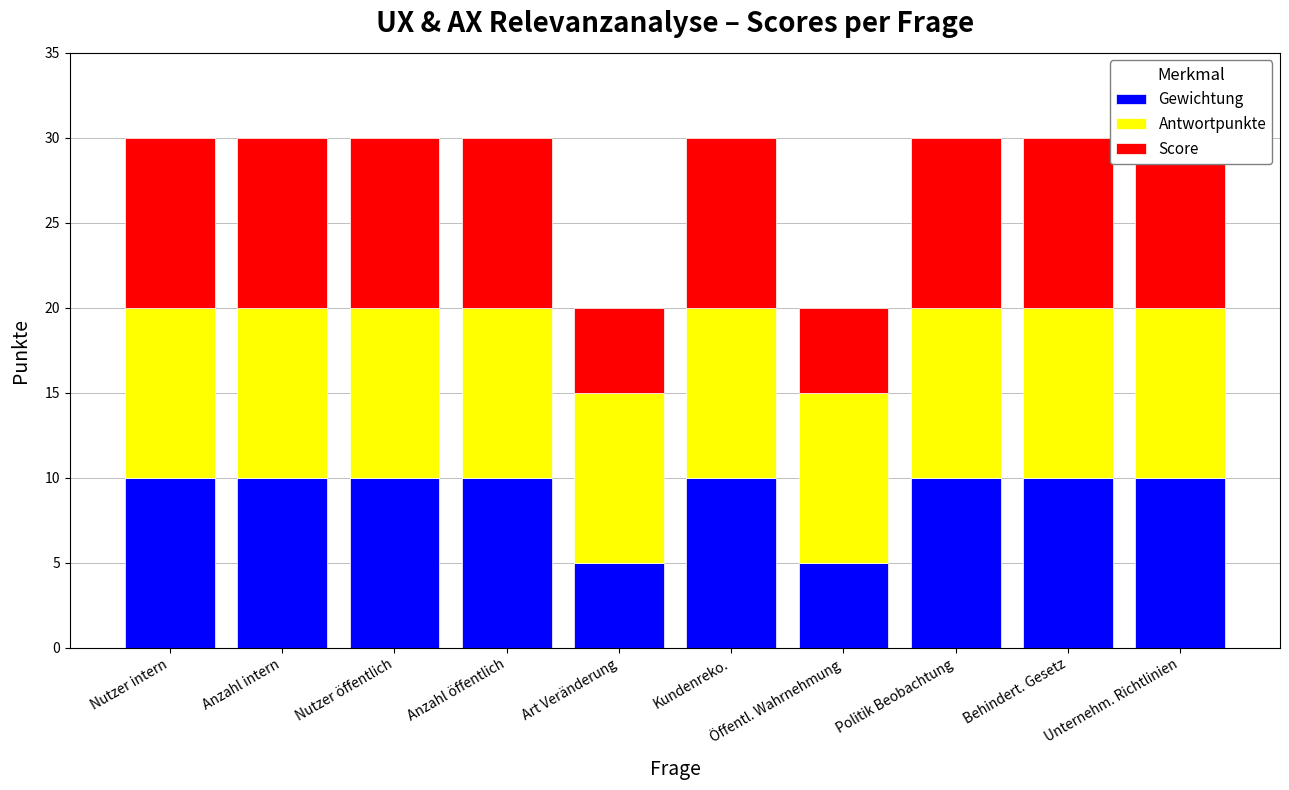

Which label corresponds to the largest value in the chart?

Nutzer intern